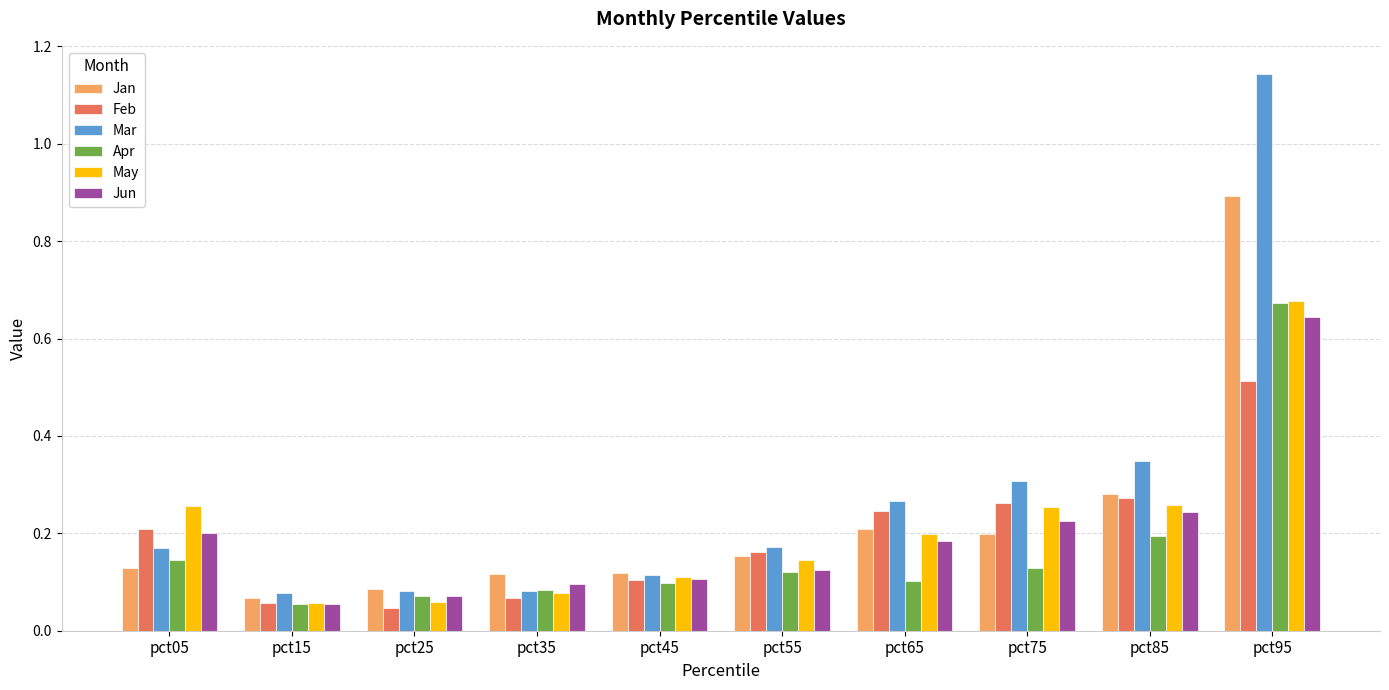

At which category is the sum across all series the highest?

pct95